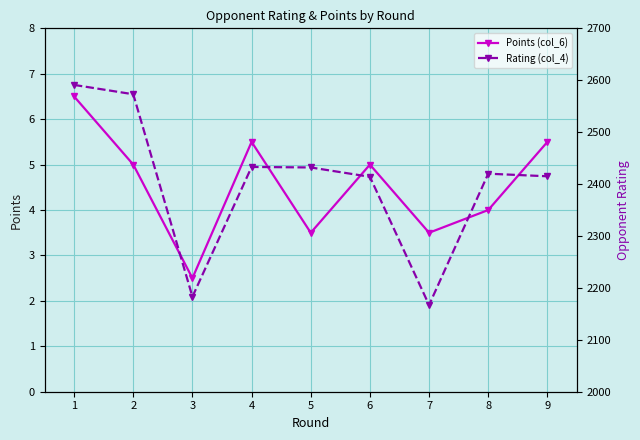

Reading left to right, transcribe all the data shown in this chart.

Points (col_6): 1=6.5	2=5.0	3=2.5	4=5.5	5=3.5	6=5.0	7=3.5	8=4.0	9=5.5
Rating (col_4): 1=2591.0	2=2573.0	3=2183.0	4=2433.0	5=2432.0	6=2414.0	7=2167.0	8=2420.0	9=2415.0